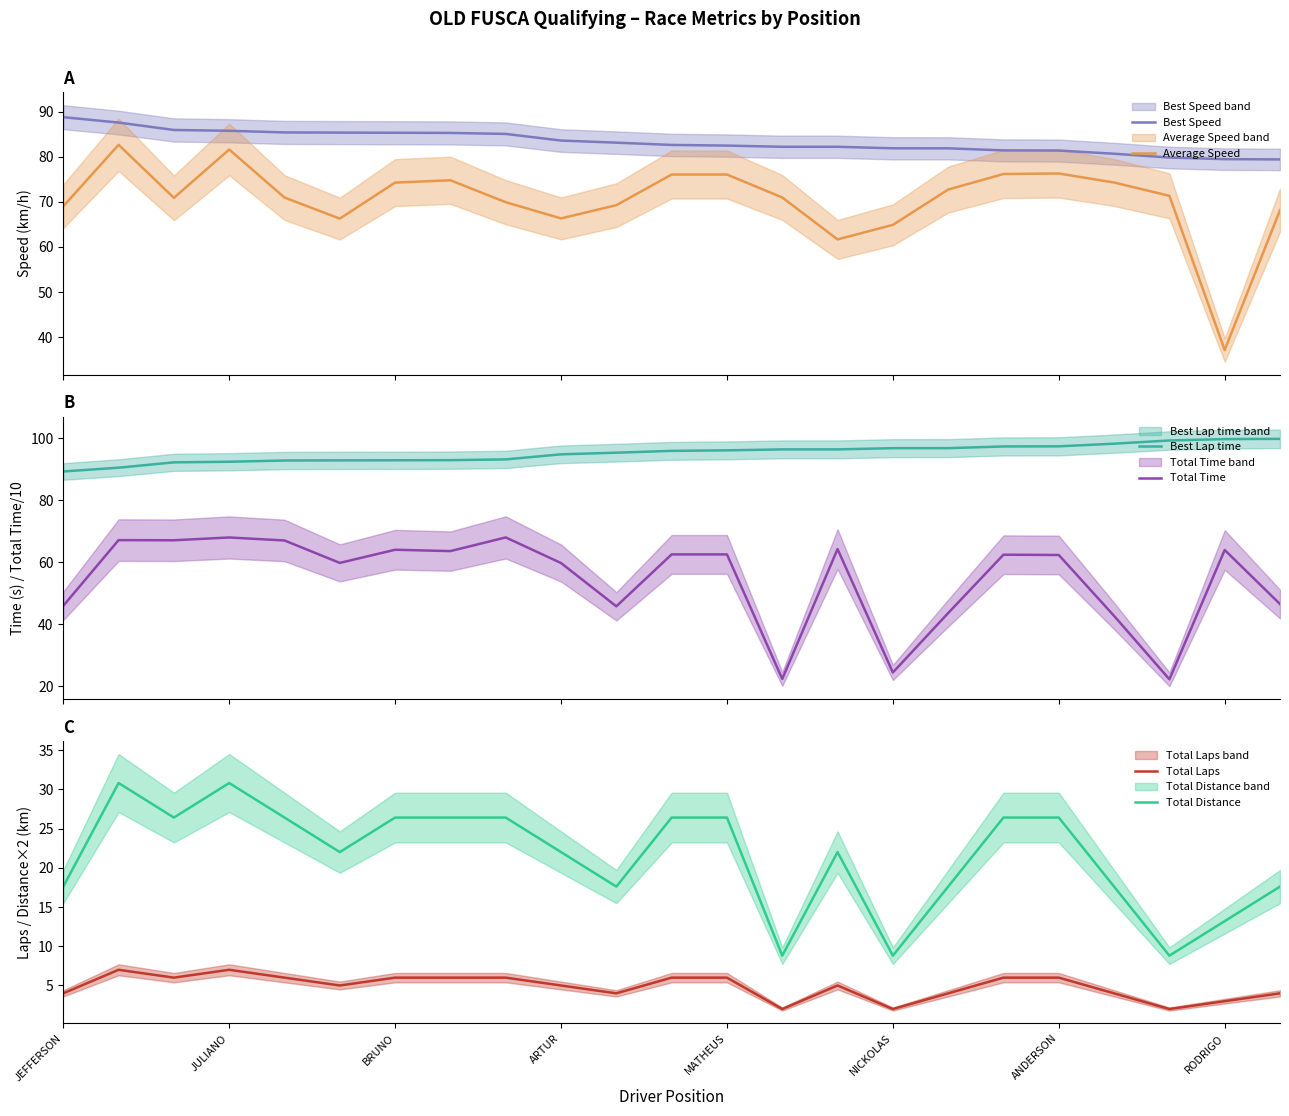

True or false: Best Speed and Average Speed intersect in this chart.

False